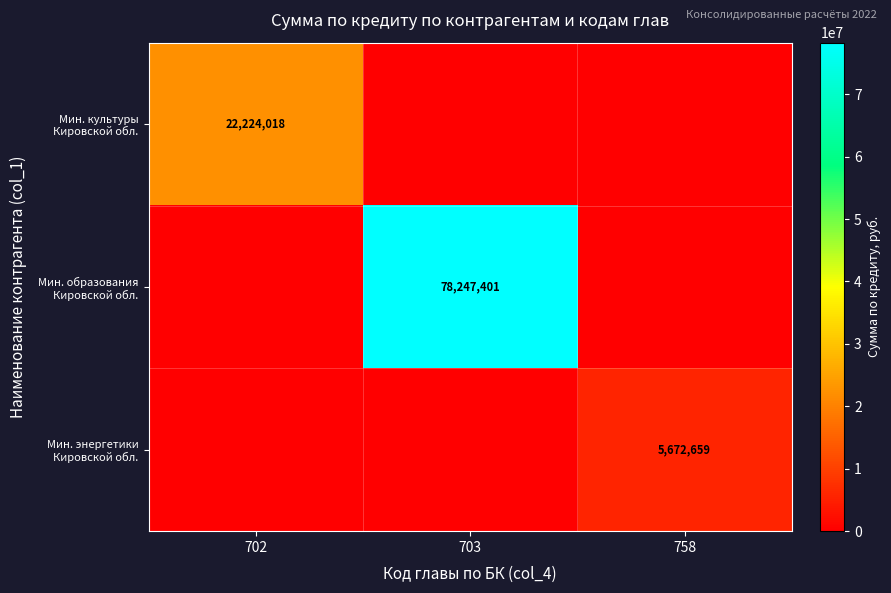

At which category does the chart reach its minimum across all series?

703